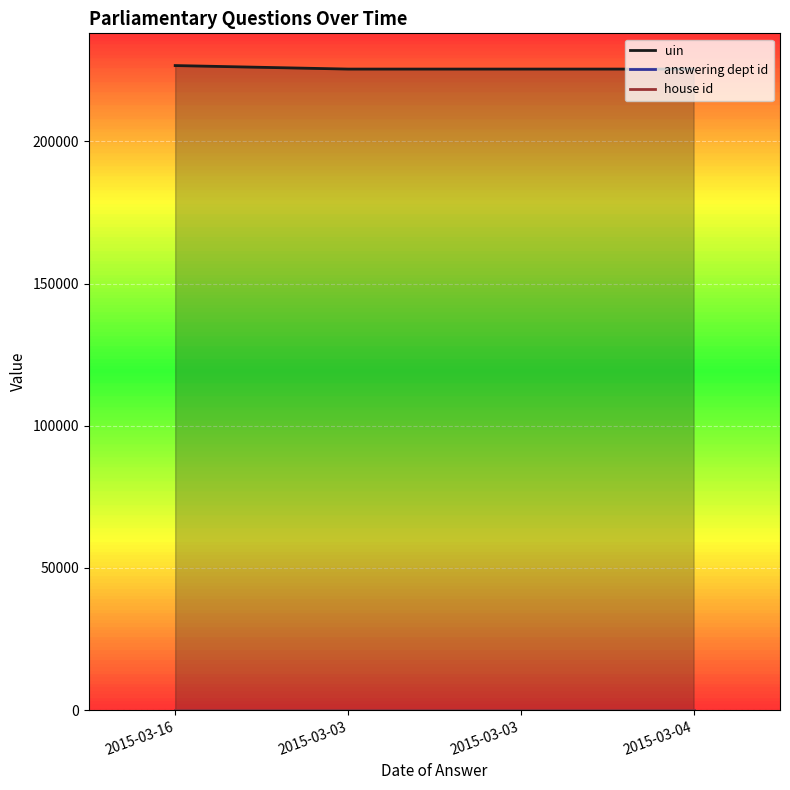

What is the label of the 2nd point from the left?

2015-03-03